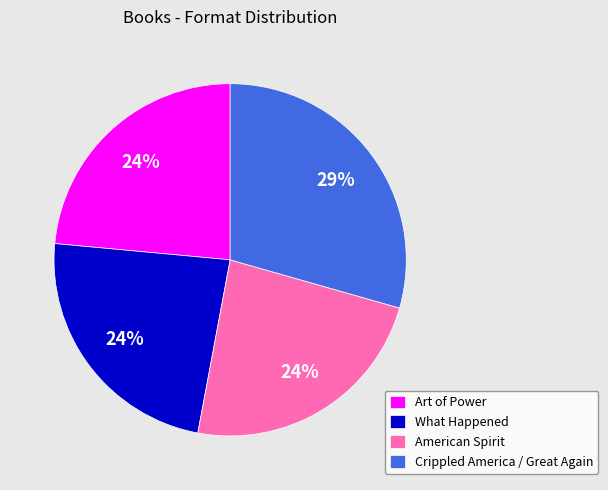

Do Crippled America / Great Again and American Spirit together represent more than half of the pie?

Yes